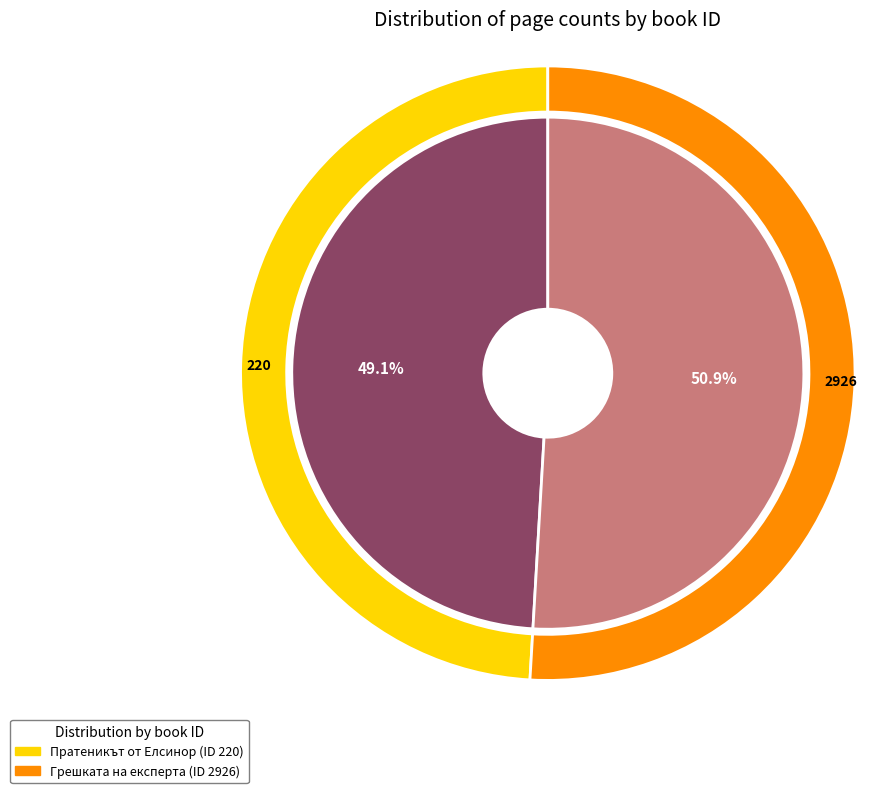

What is the smallest slice in the pie chart?

220